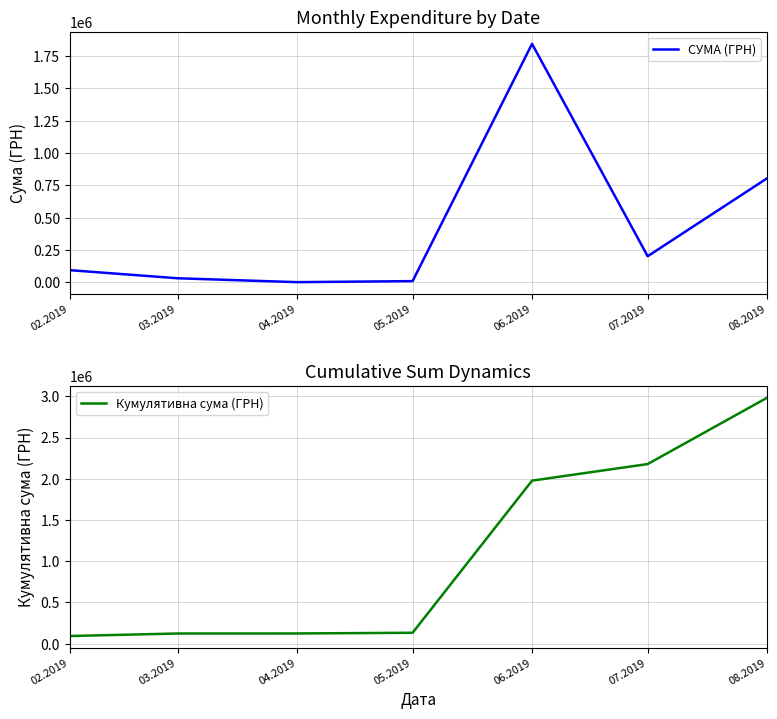

True or false: Кумулятивна сума (ГРН) and СУМА (ГРН) intersect in this chart.

False